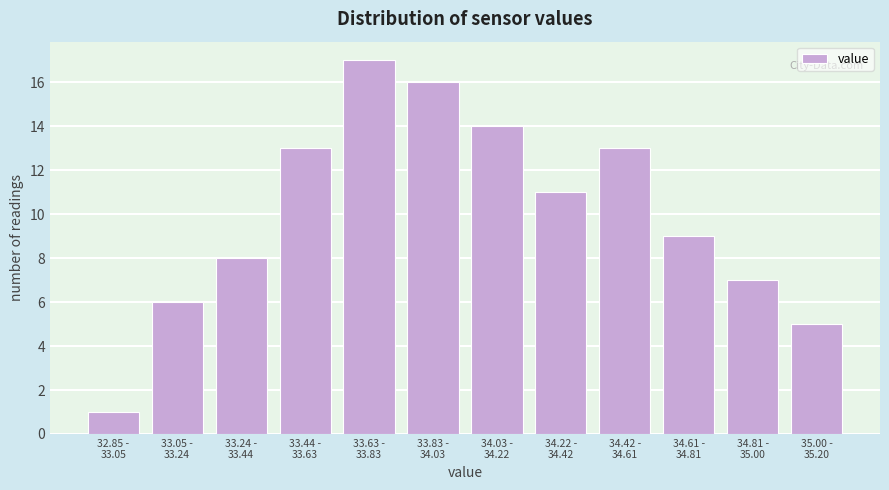

Reading left to right, transcribe all the data shown in this chart.

1	6	8	13	17	16	14	11	13	9	7	5